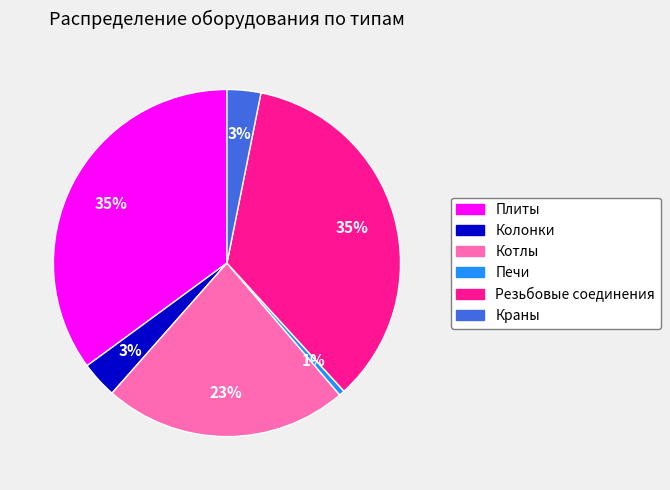

Does Котлы account for over 50% of the chart?

No